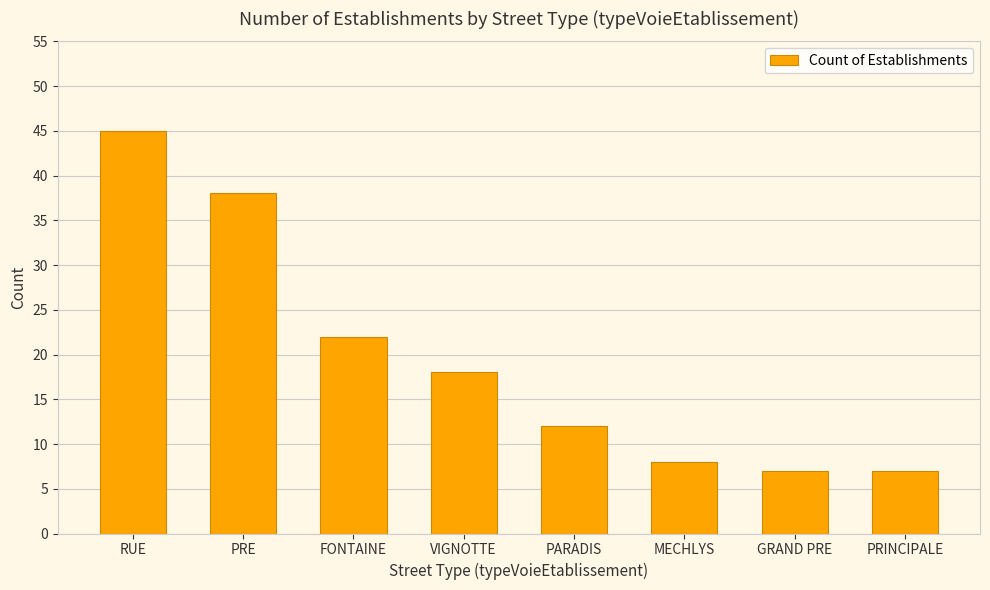

What is the difference between the values at PRINCIPALE and PARADIS?

5